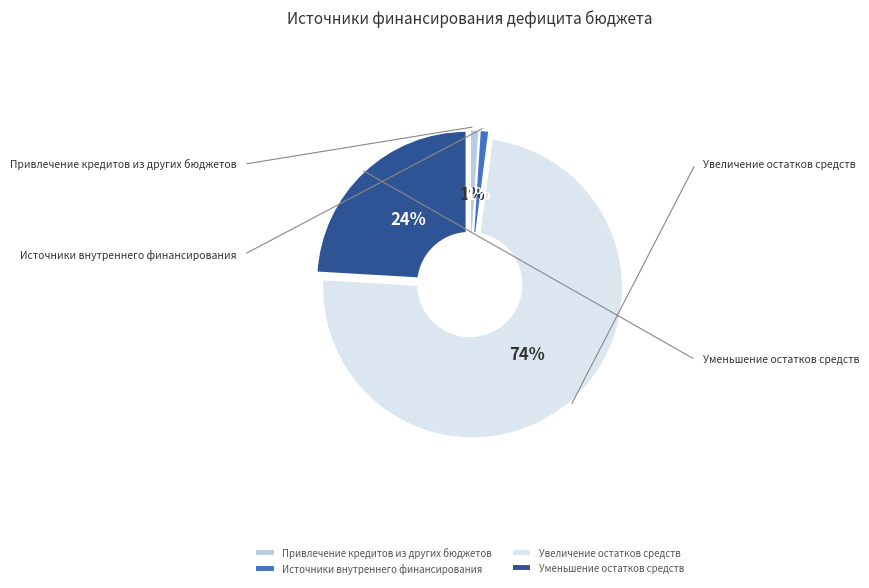

Combined, do Источники внутреннего финансирования and Уменьшение остатков средств account for over 50%?

No